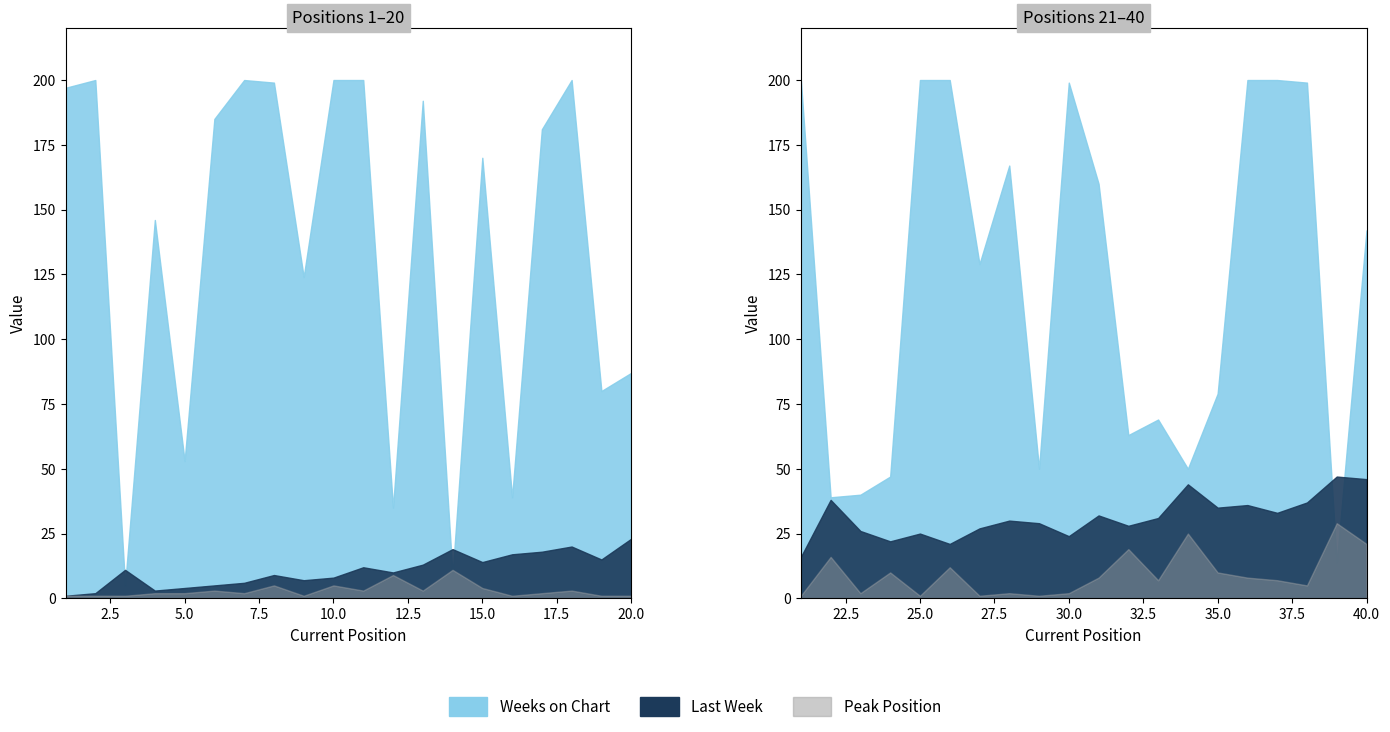

Does the chart display data point markers on the line(s)?

No